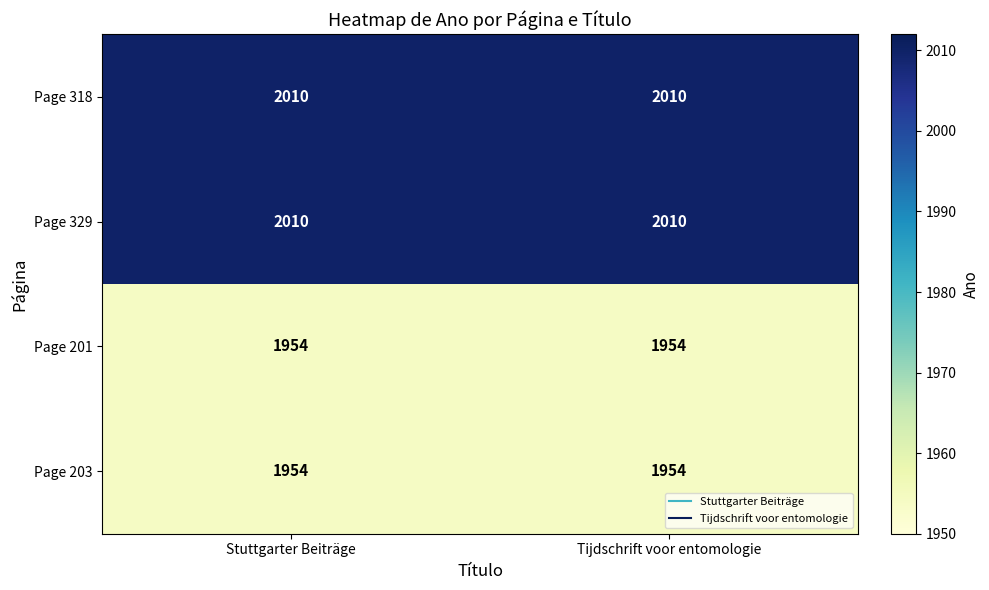

What value does the Page 329 series have at Tijdschrift voor entomologie?

2010